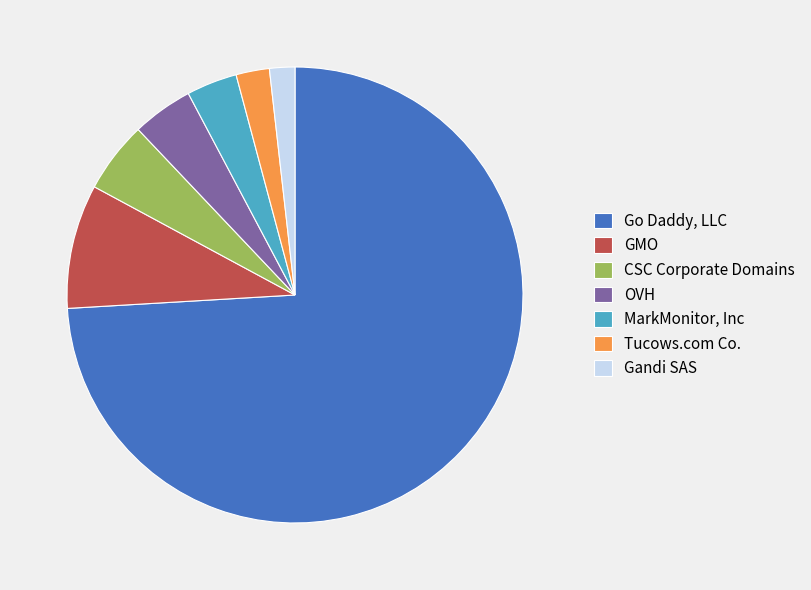

Is it true that GMO is 9% of the pie?

True